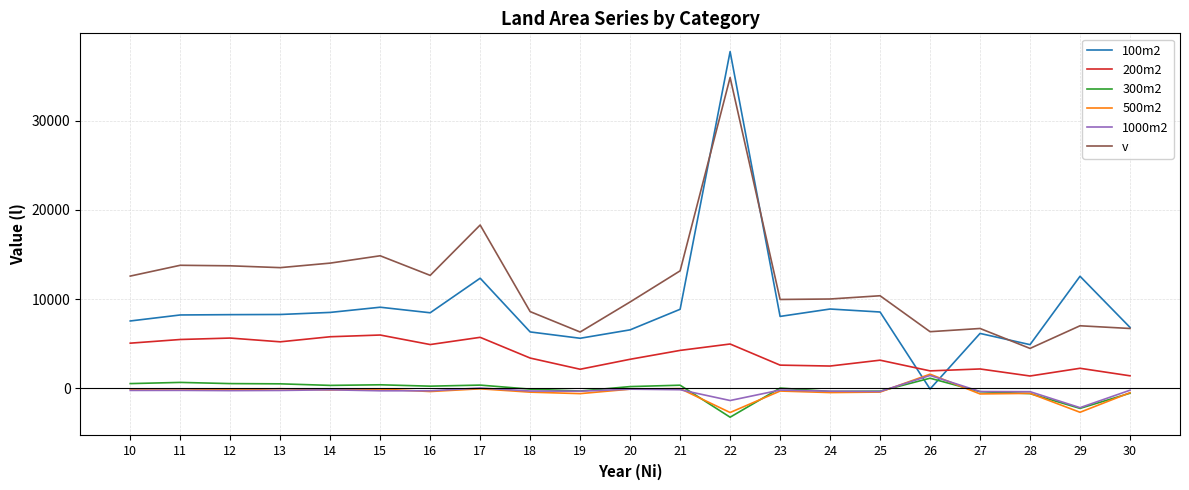

Between 18 and 19, which series saw the biggest shift?

v